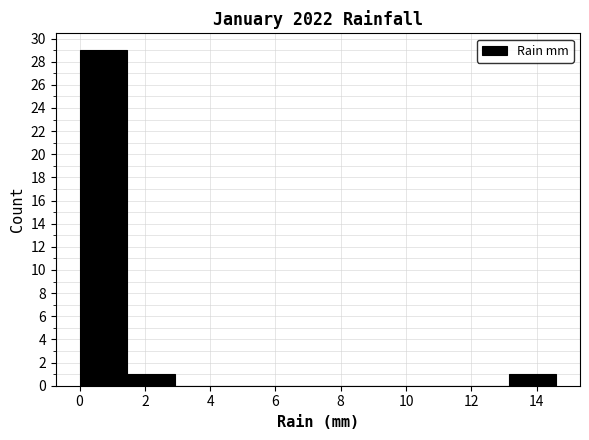

Reading left to right, list every bar in this chart as the range it spans on the x-axis followed by its height. Neither the bar edges nor the heights are printed on the chart, so give them approximately, as read against the axes.

0.00 to 1.46: 29
1.46 to 2.92: 1
2.92 to 4.38: 0
4.38 to 5.84: 0
5.84 to 7.30: 0
7.30 to 8.76: 0
8.76 to 10.22: 0
10.22 to 11.68: 0
11.68 to 13.14: 0
13.14 to 14.60: 1